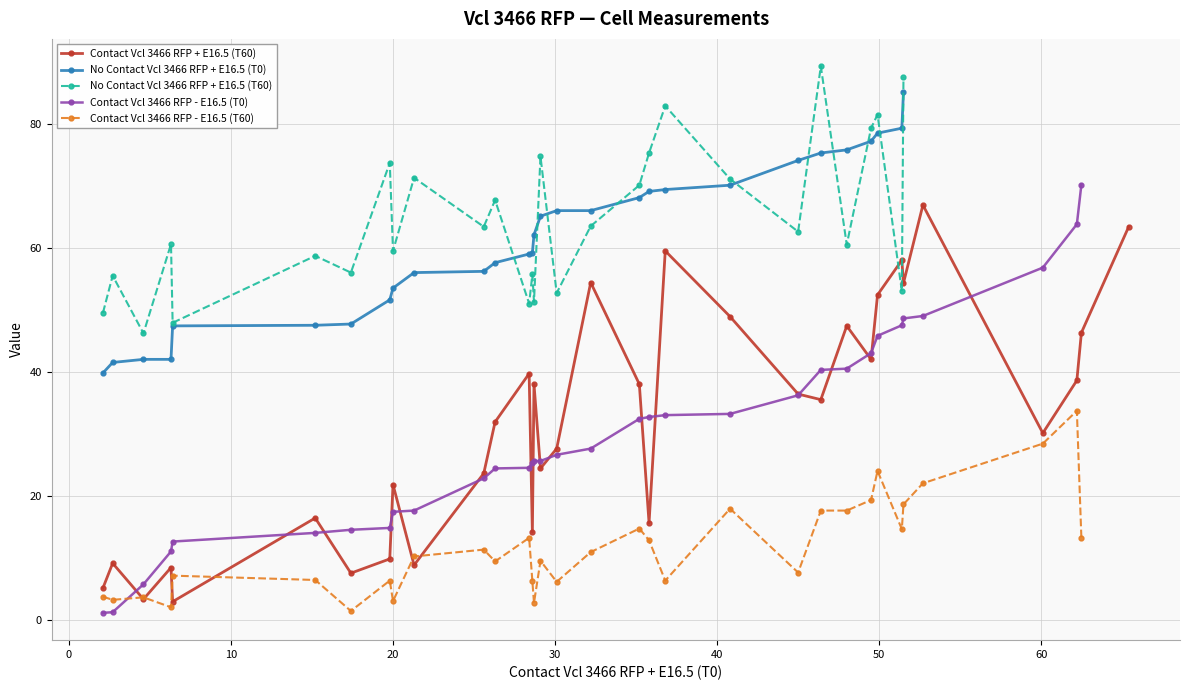

Reading right to left, extract all data points from this chart.

33=65.4	32=62.5	31=62.2	30=60.1	29=52.7	28=51.5	27=51.4	26=49.9	25=49.5	24=48.0	23=46.4	22=45.0	21=40.8	20=36.8	19=35.8	18=35.2	17=32.2	16=30.1	15=29.1	14=28.7	13=28.6	12=28.4	11=26.3	10=25.6	9=21.3	8=20.0	7=19.8	6=17.4	5=15.2	4=6.4	3=6.3	2=4.6	1=2.7	x=2.1